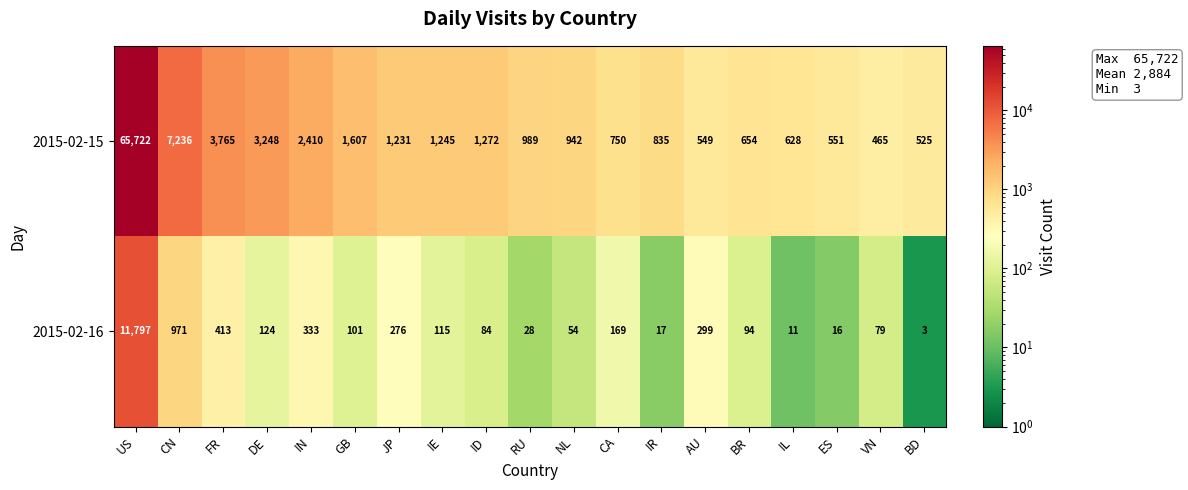

Which series has the largest total across all categories?

2015-02-15